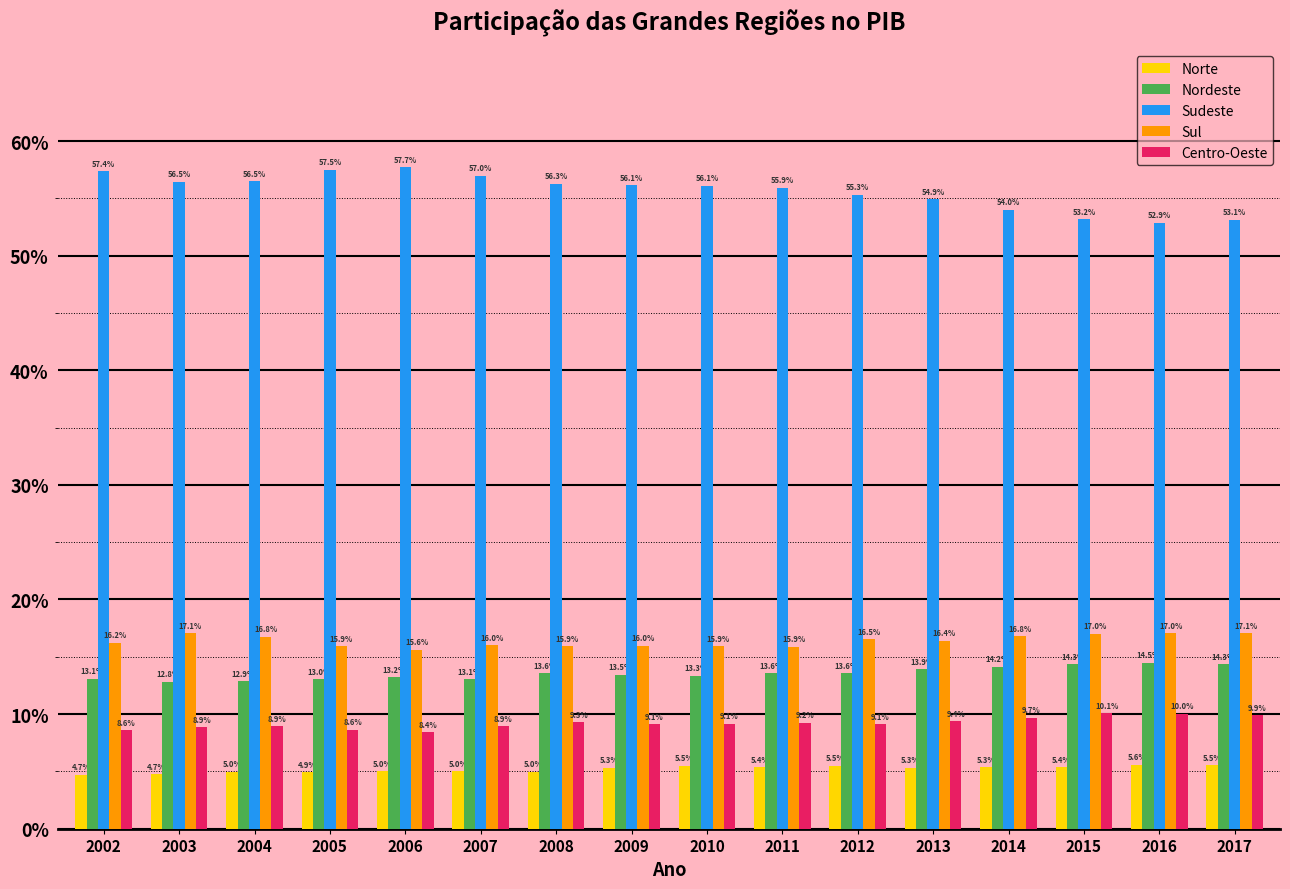

Reading right to left, what are all the values shown in this chart?

Norte: 5.5	5.6	5.4	5.3	5.3	5.5	5.4	5.5	5.3	5.0	5.0	5.0	4.9	5.0	4.7	4.7
Nordeste: 14.3	14.5	14.3	14.2	13.9	13.6	13.6	13.3	13.5	13.6	13.1	13.2	13.0	12.9	12.8	13.1
Sudeste: 53.1	52.9	53.2	54.0	54.9	55.3	55.9	56.1	56.1	56.3	57.0	57.7	57.5	56.5	56.5	57.4
Sul: 17.1	17.0	17.0	16.8	16.4	16.5	15.9	15.9	16.0	15.9	16.0	15.6	15.9	16.8	17.1	16.2
Centro-Oeste: 9.9	10.0	10.1	9.7	9.4	9.1	9.2	9.1	9.1	9.3	8.9	8.4	8.6	8.9	8.9	8.6